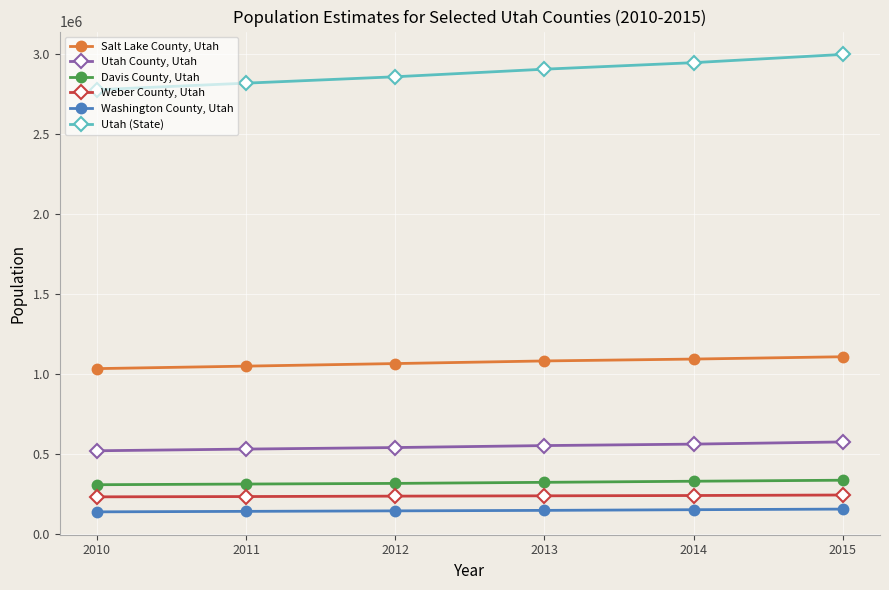

How many Weber County, Utah values are between 234047 and 240500?

4